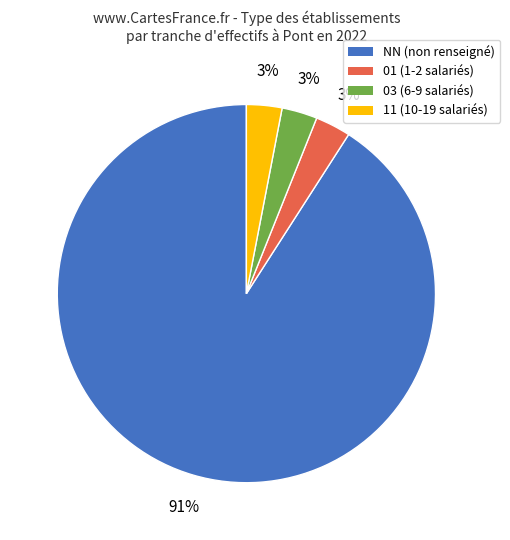

Approximately how many times larger is the value at 03 compared to 01?

1.0